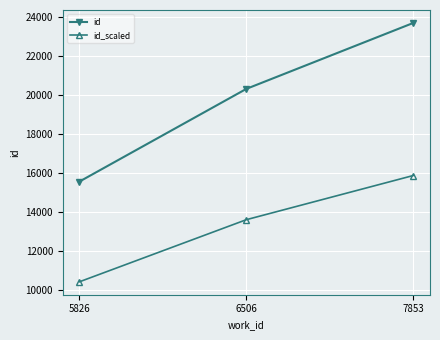

Read the id value at 6506.

20317.0